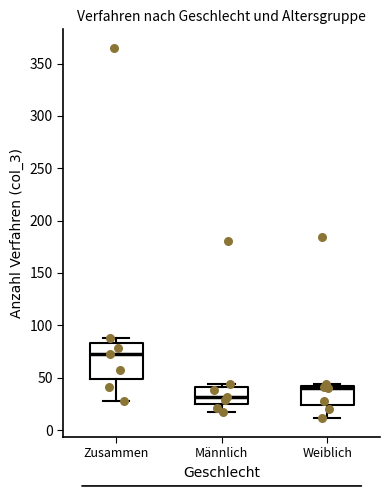

Reading left to right, read every box against the y-axis: the position of its median line, the range the box covers, and the ends of its whiskers. The values are not printed on the chart, so give them approximately, as read against the axis.

Zusammen: median 75, box 50 to 85, whiskers 30 to 90
Männlich: median 30, box 25 to 40, whiskers 15 to 45
Weiblich: median 40, box 25 to 45, whiskers 10 to 45